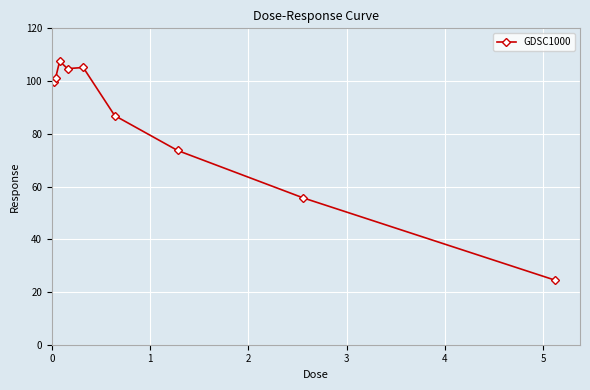

True or false: there are more than 0 points higher than both neighbors.

True